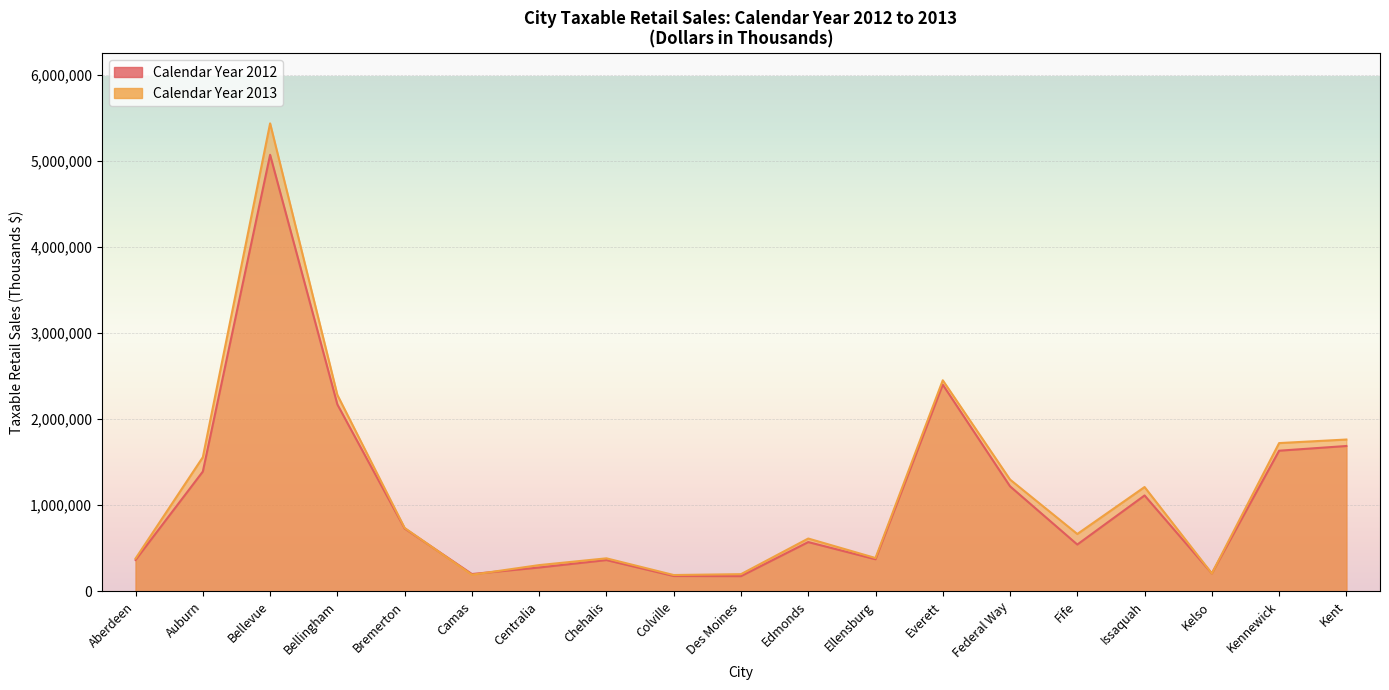

What is the value of the Calendar Year 2013 point at the 8th from the left?

383608